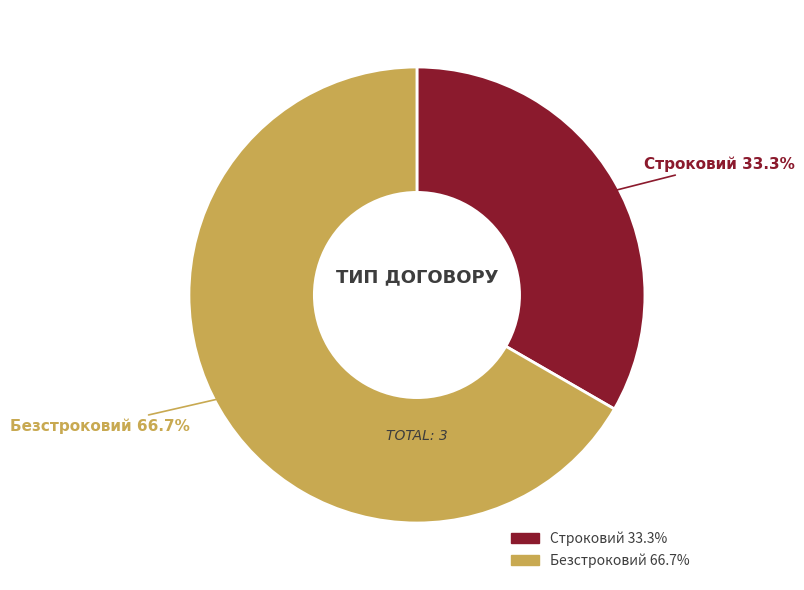

What is the ratio of the value at Строковий to the value at Безстроковий?

0.5